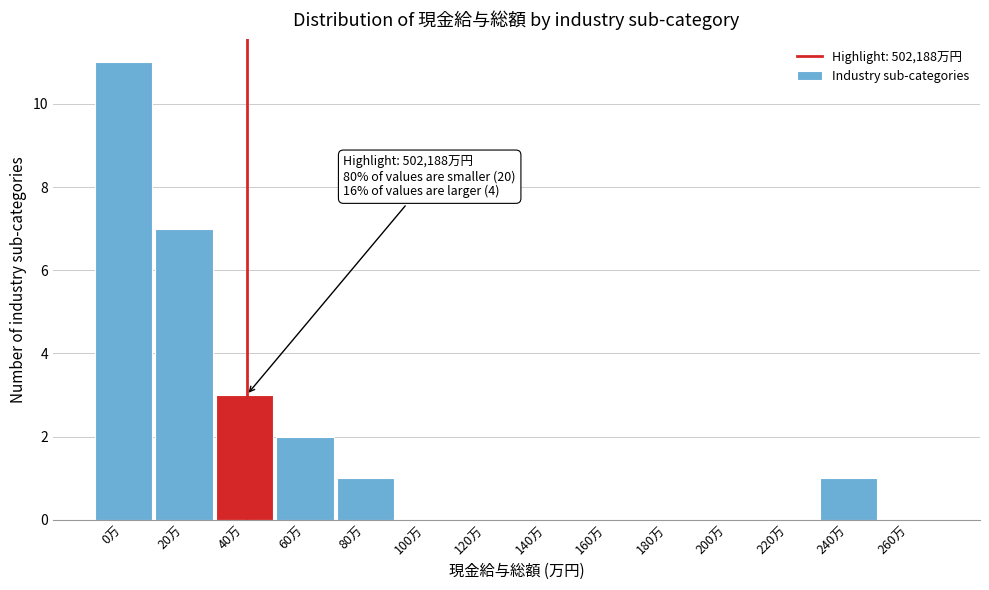

Reading left to right, transcribe all the data shown in this chart.

0万=11	20万=7	40万=3	60万=2	80万=1	100万=0	120万=0	140万=0	160万=0	180万=0	200万=0	220万=0	240万=1	260万=0